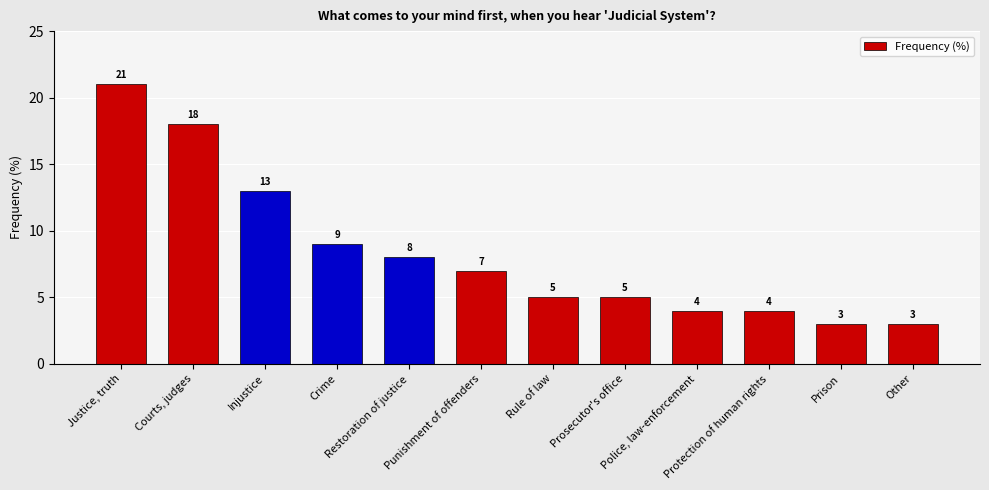

What is the maximum value shown in the chart?

21